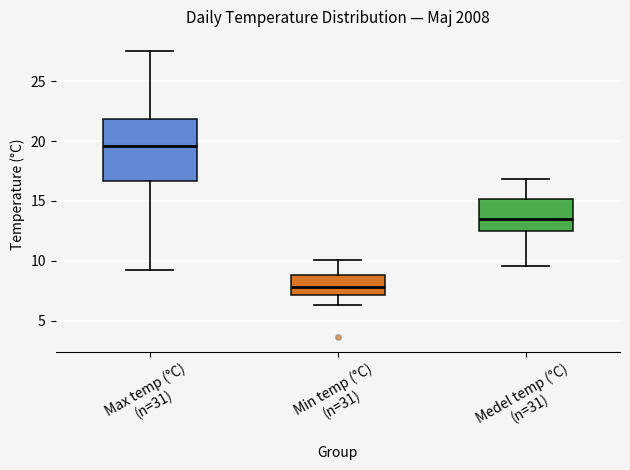

Reading left to right, read every box against the y-axis: the position of its median line, the range the box covers, and the ends of its whiskers. The values are not printed on the chart, so give them approximately, as read against the axis.

Max temp (°C) (n=31): median 19.5, box 16.5 to 22.0, whiskers 9.0 to 27.5
Min temp (°C) (n=31): median 8.0, box 7.0 to 9.0, whiskers 6.5 to 10.0
Medel temp (°C) (n=31): median 13.5, box 12.5 to 15.0, whiskers 9.5 to 17.0